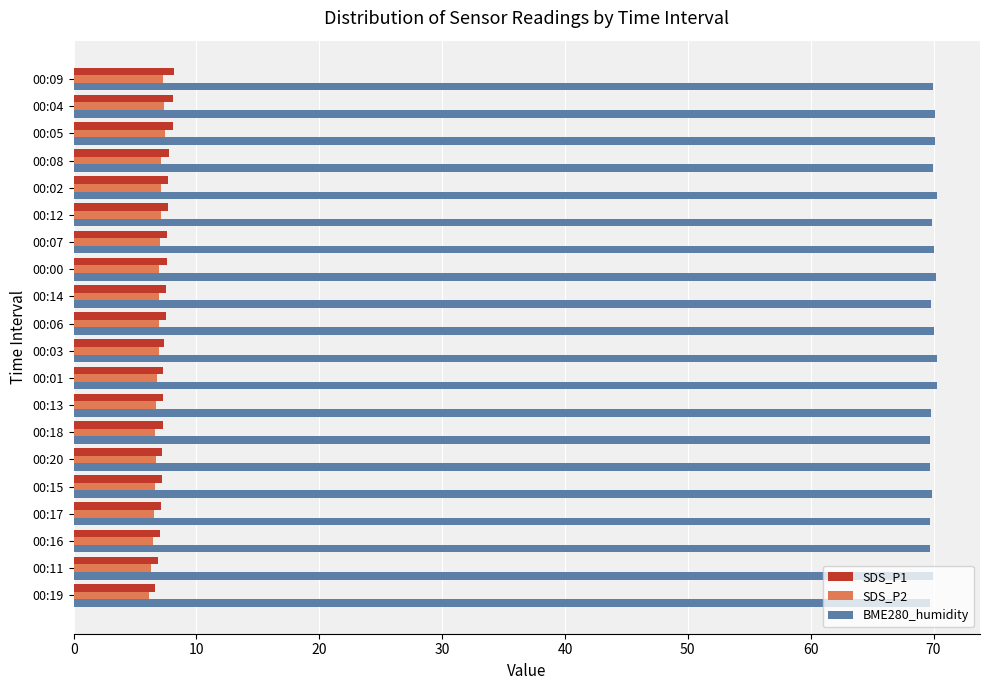

What is the total value across all series at 00:08?

84.8